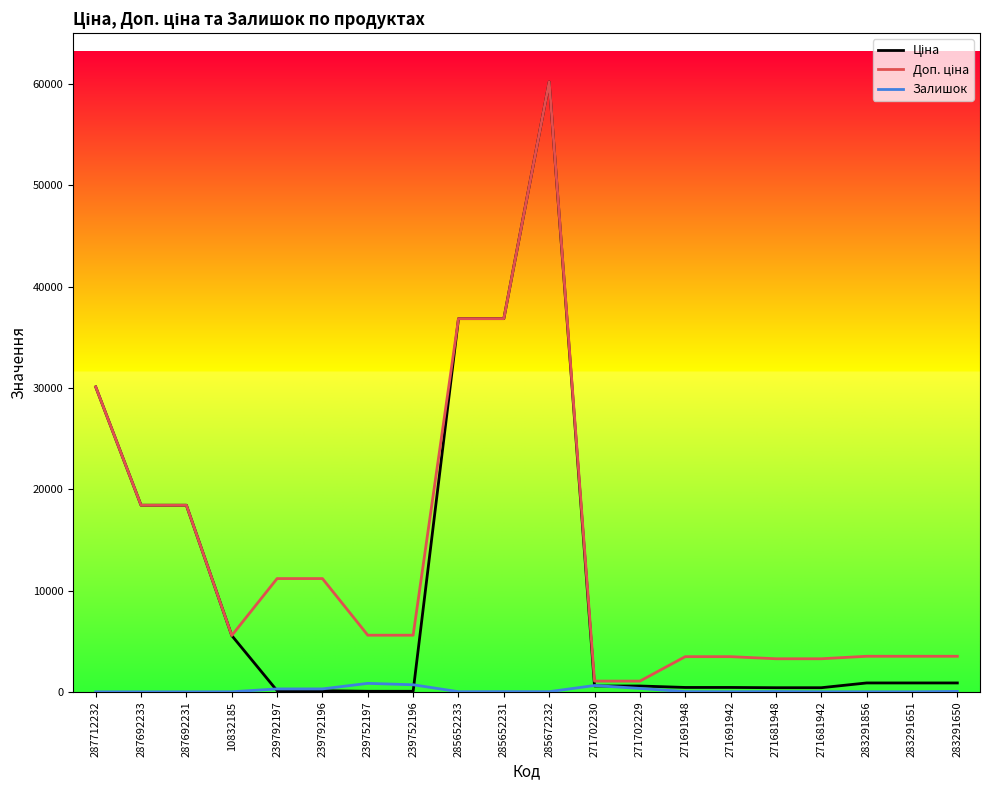

What is the difference between the highest and lowest values at 287712232?

30102.8